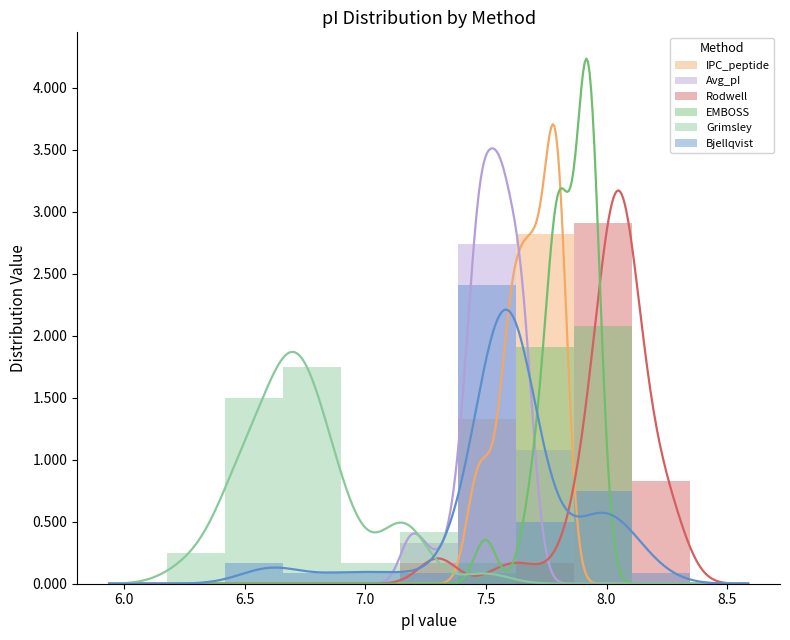

Rank the series at 10 from highest to lowest value.

IPC_peptide, Avg_pI, Rodwell, EMBOSS, Grimsley, Bjellqvist